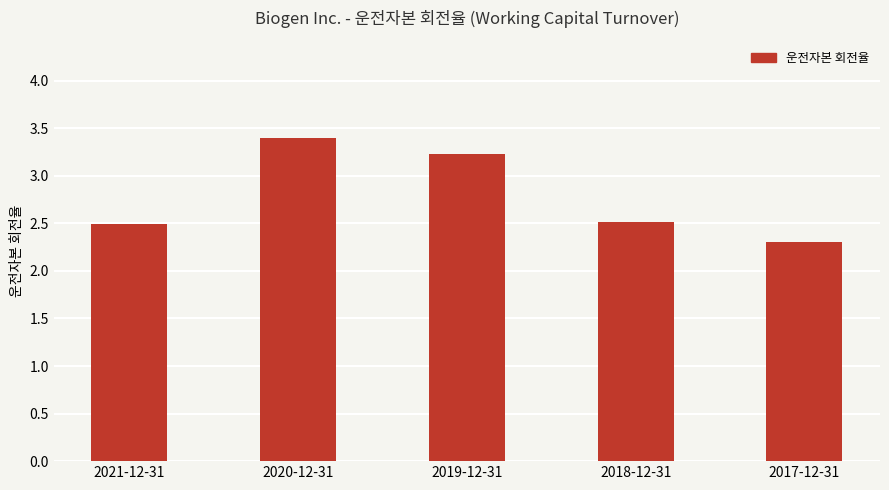

The chart shows a value of 1.2 at 2021-12-31. True or false?

False